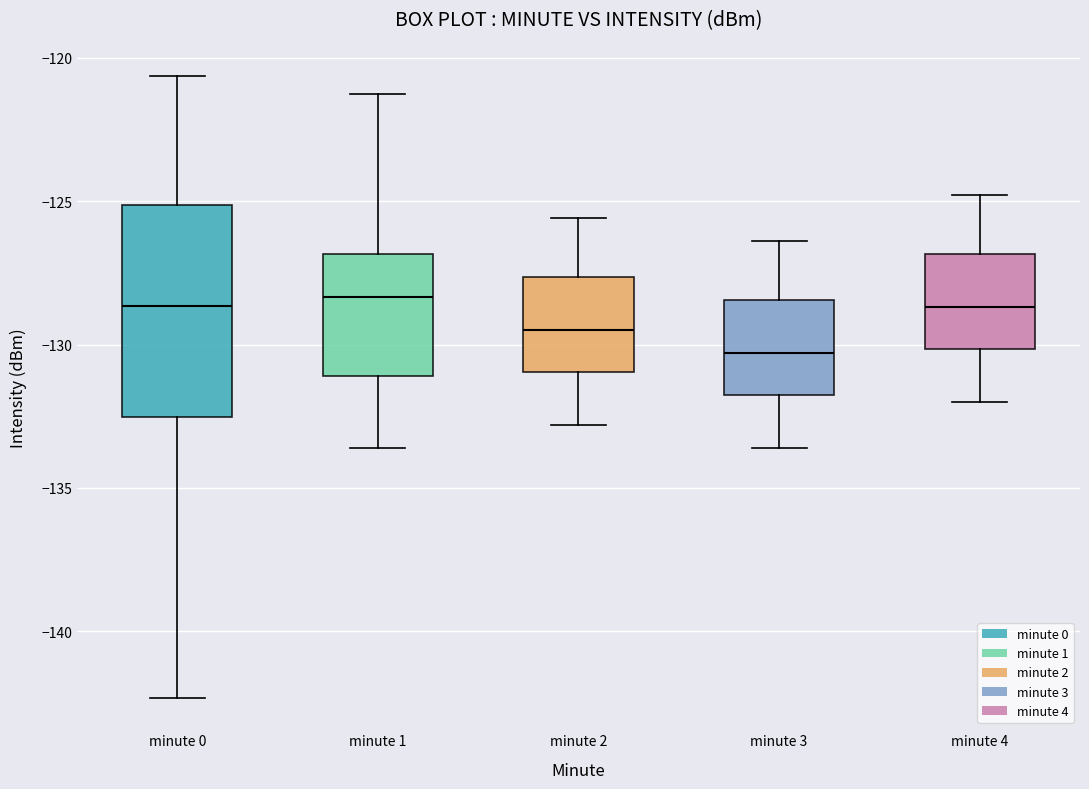

Where is the upper edge of the box for minute 2 on the y-axis? The values are not printed on the chart, so give them approximately, as read against the axis.

-127.5